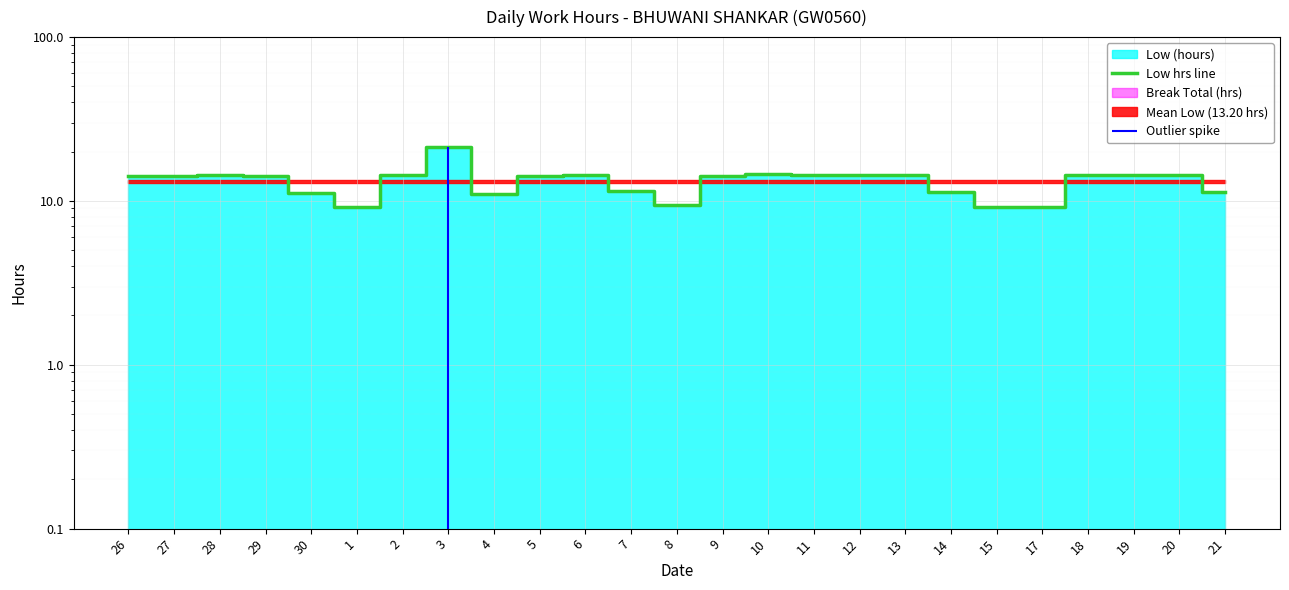

What is the value of the 12th point from the left?

11.5